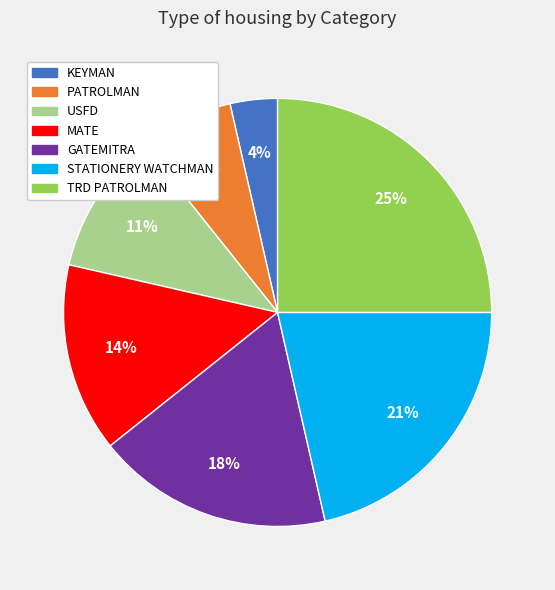

Rank the categories by value from highest to lowest.

TRD PATROLMAN, STATIONERY WATCHMAN, GATEMITRA, MATE, USFD, PATROLMAN, KEYMAN